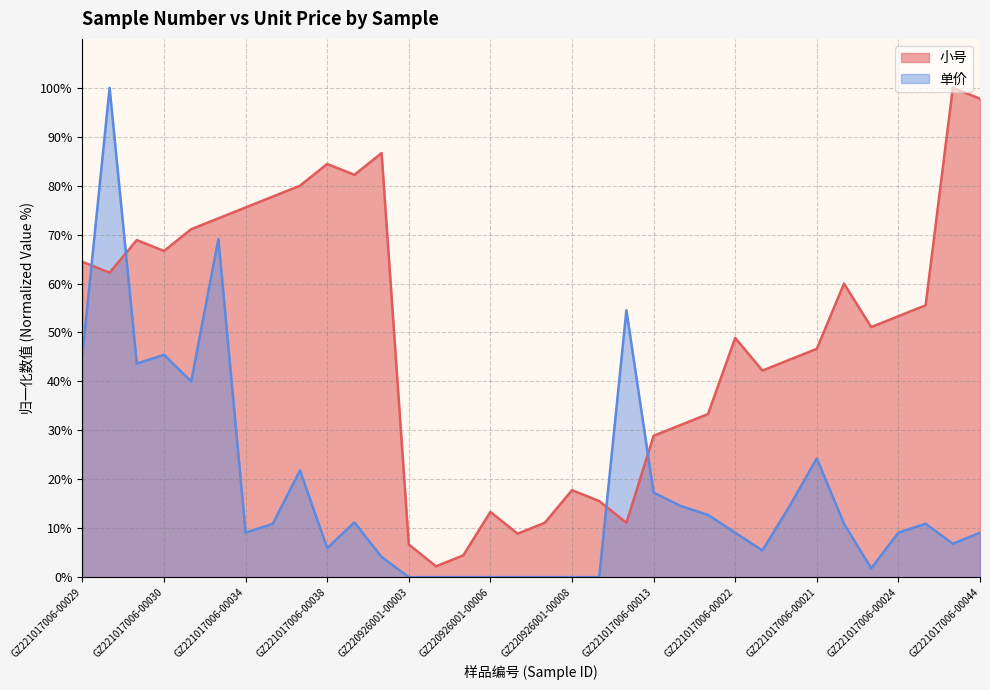

The 单价 series shows 14.4 at GZ221017006-00035. True or false?

False